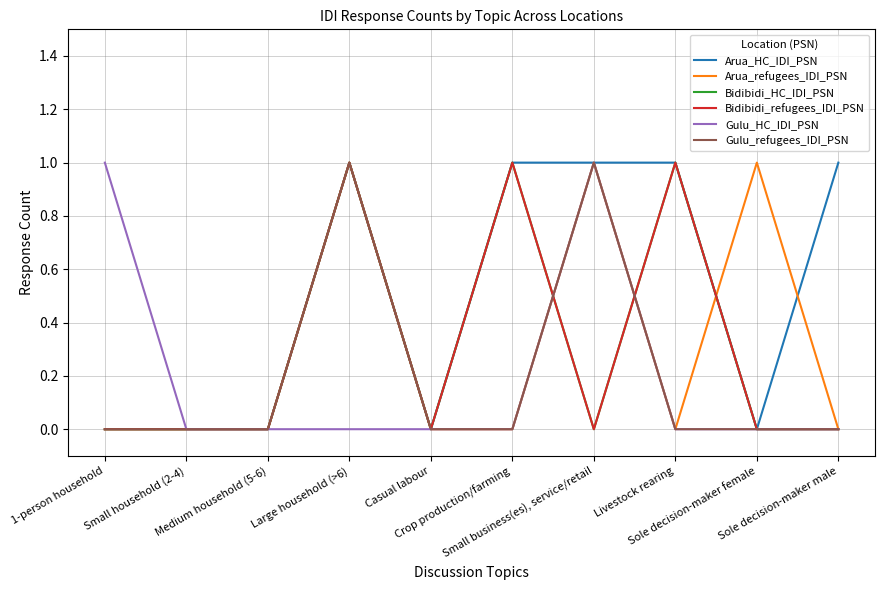

Is this an area chart (filled region under the line)?

No